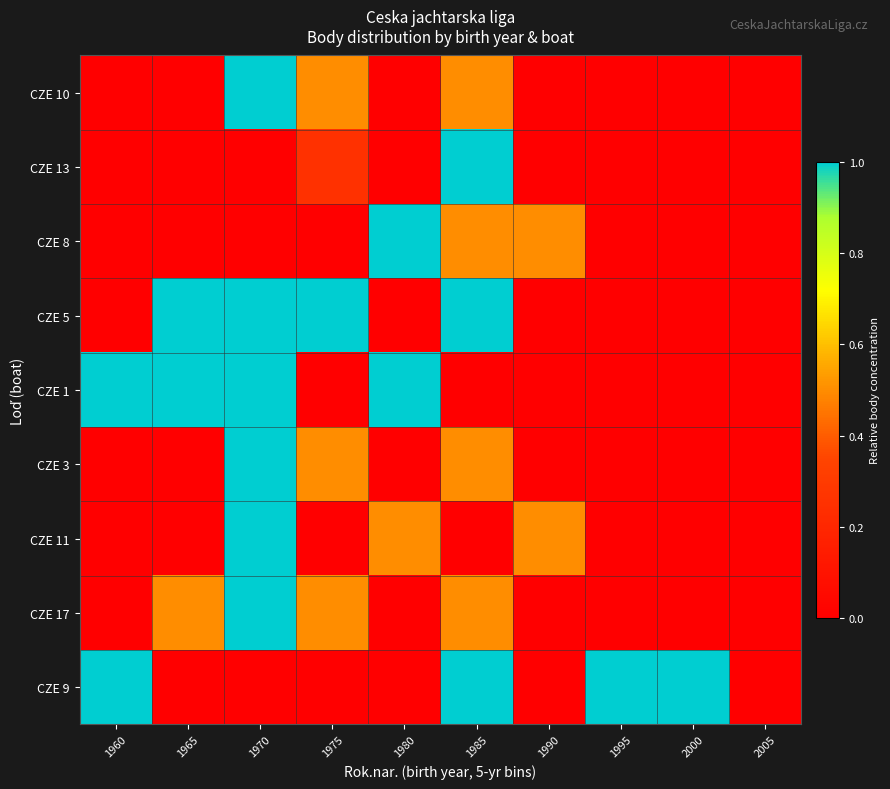

How many series are shown in this chart?

9